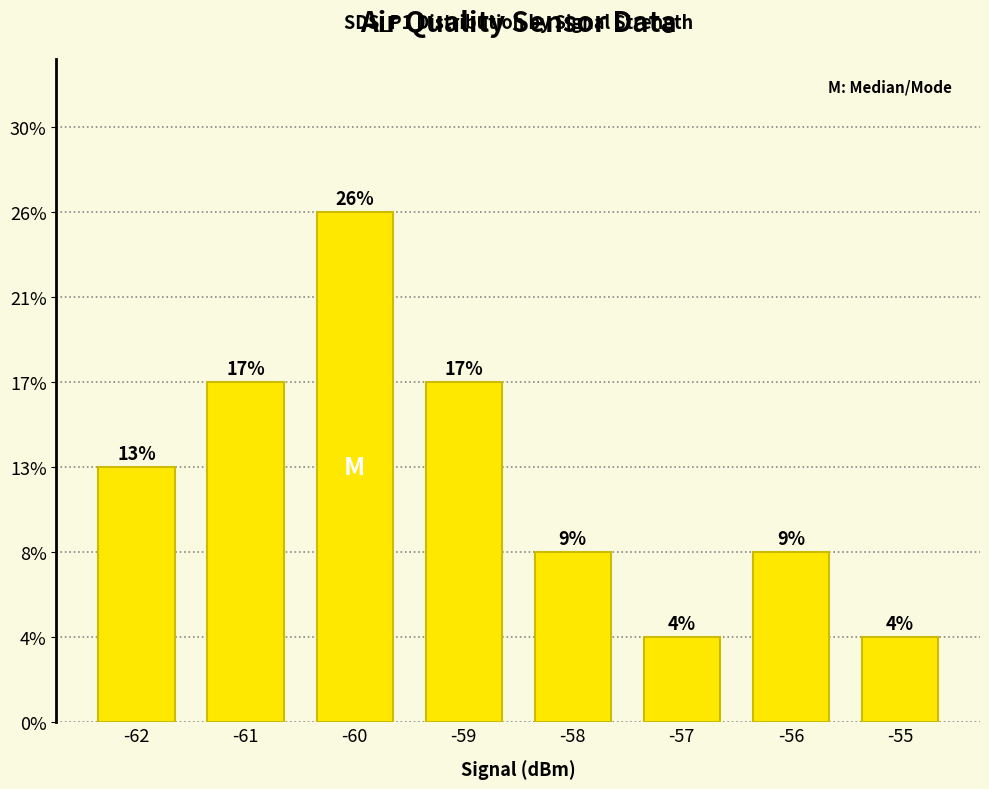

List the labels in order of value, smallest first.

-57, -55, -58, -56, -62, -61, -59, -60